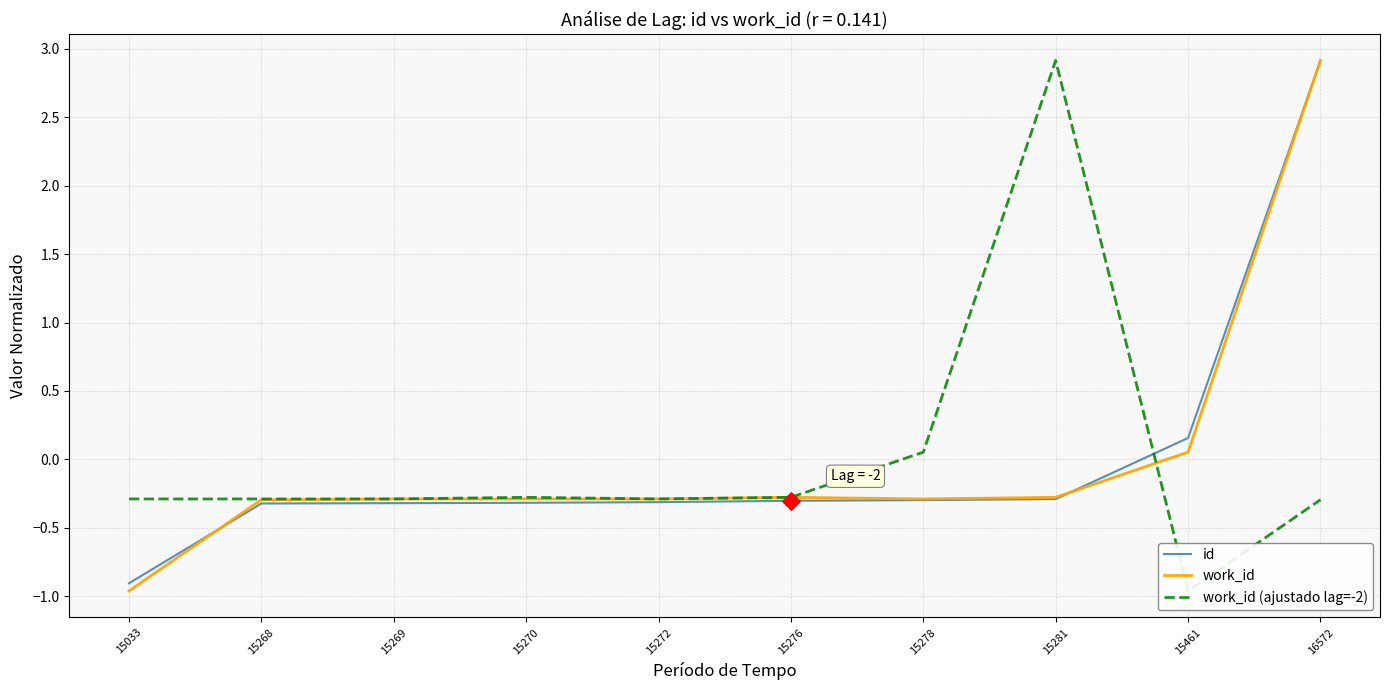

Which series contains the highest Y value?

work_id